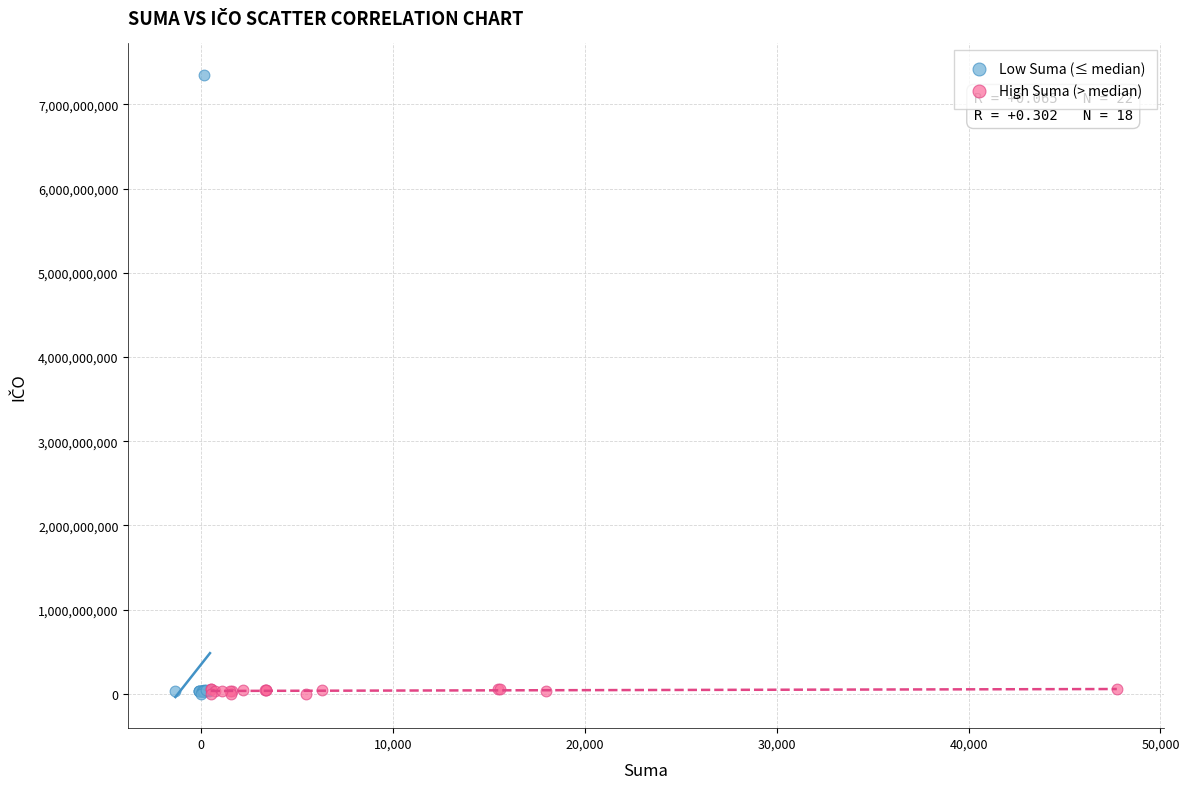

Which series contains the highest Y value?

Low Suma (≤ median)